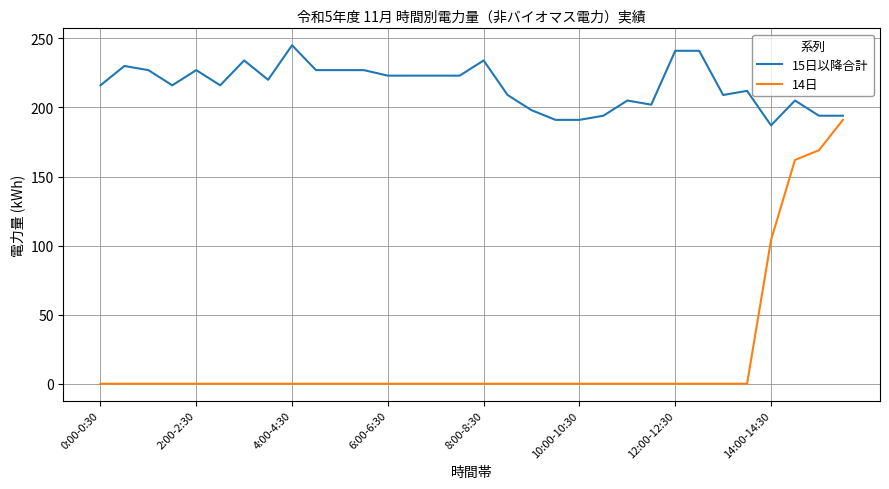

What is the maximum value shown in the chart?

245